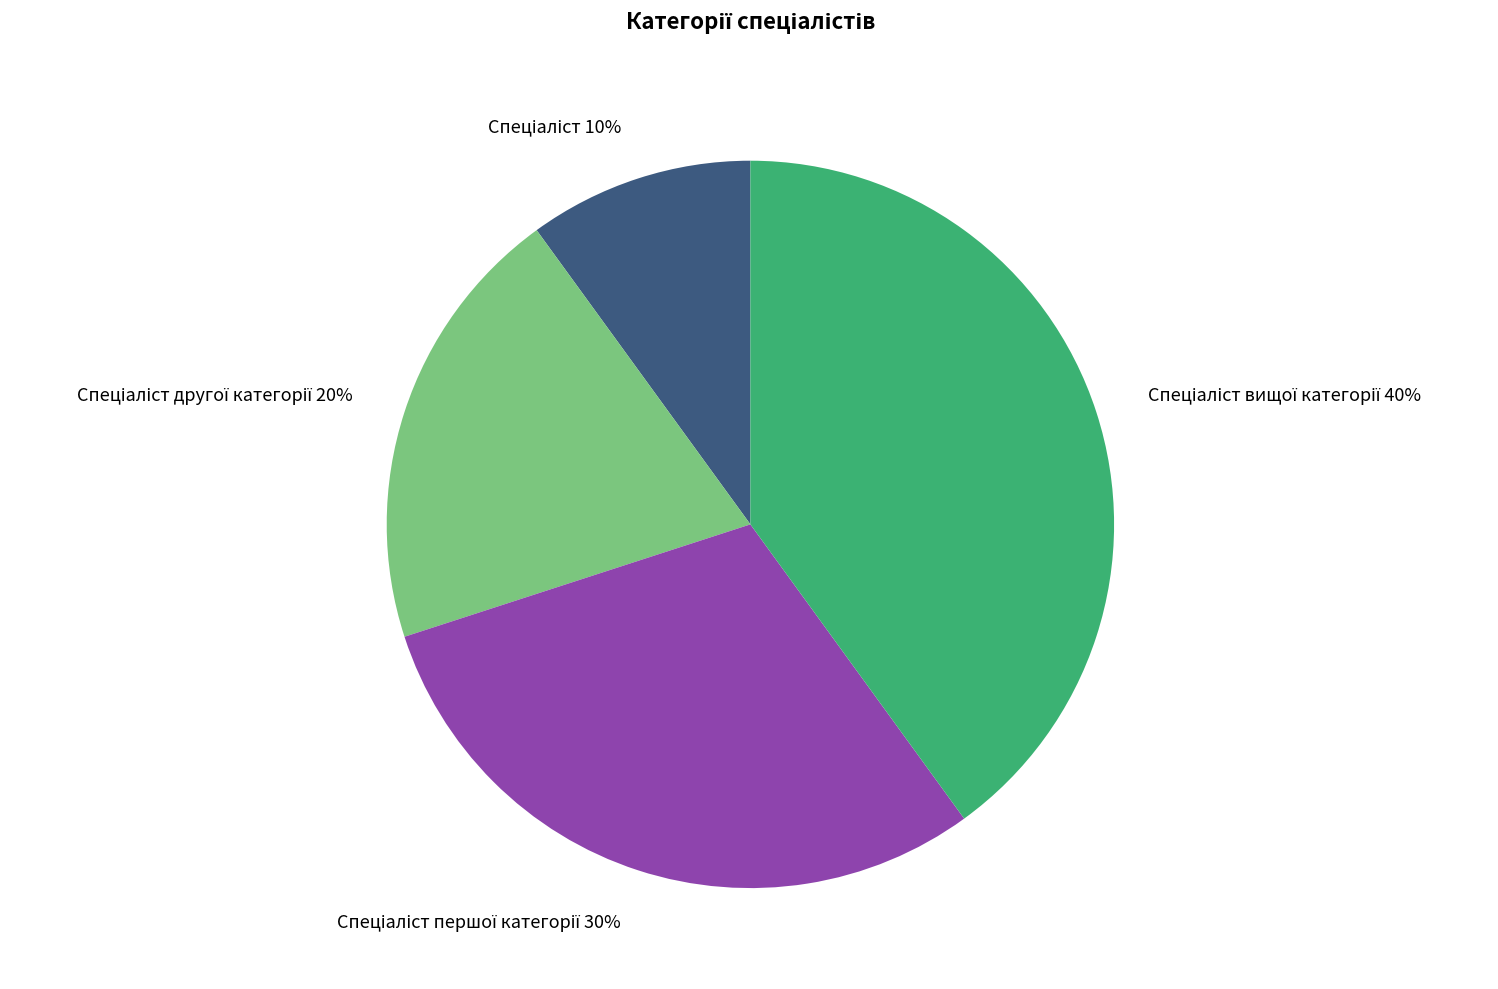

To the nearest percent, what is the average slice percentage?

25%